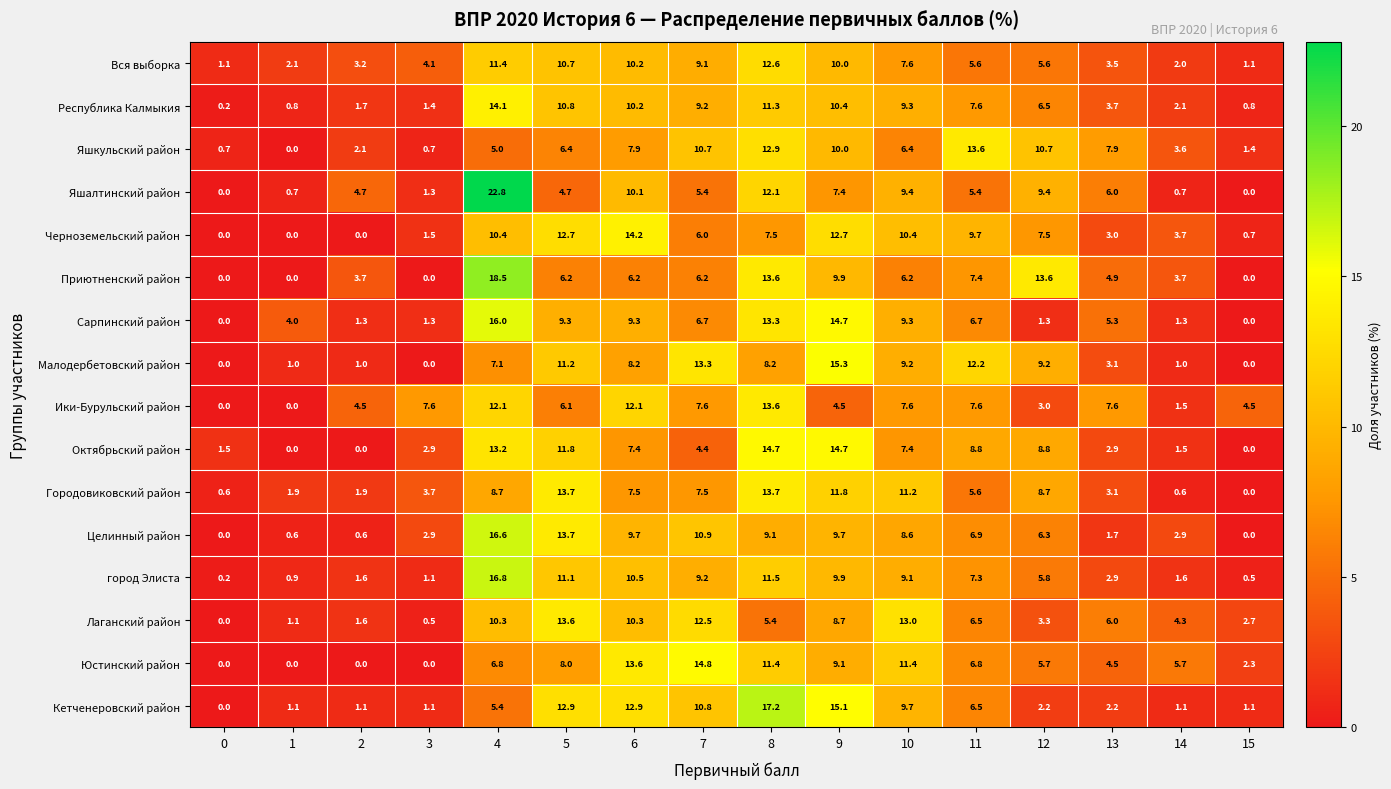

The value of город Элиста at 6 is 16.5. True or false?

False